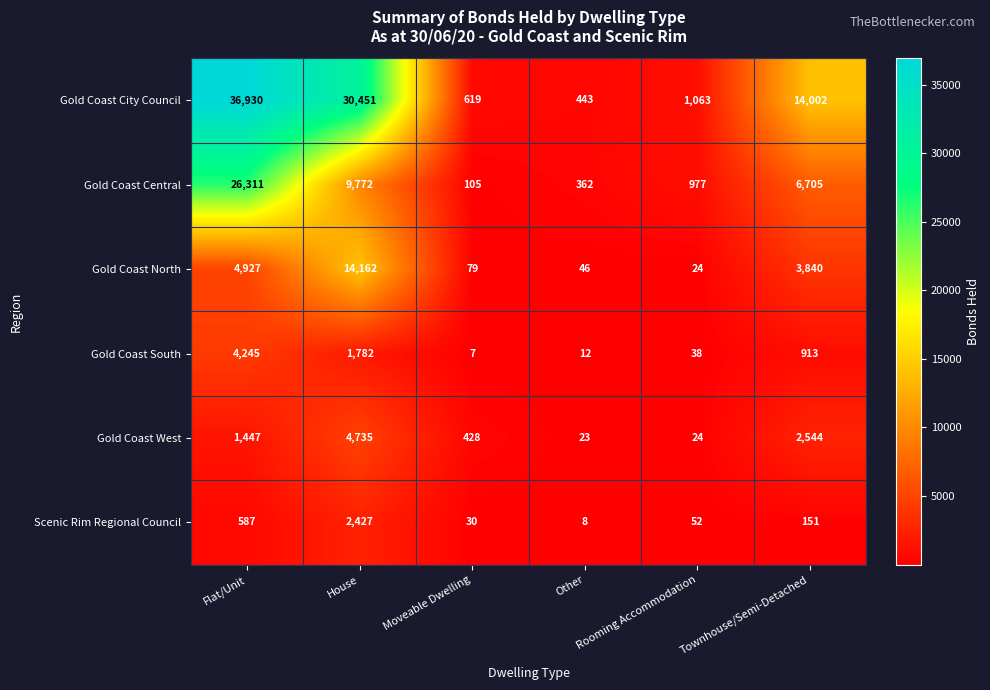

Count the number of data series in this chart.

6